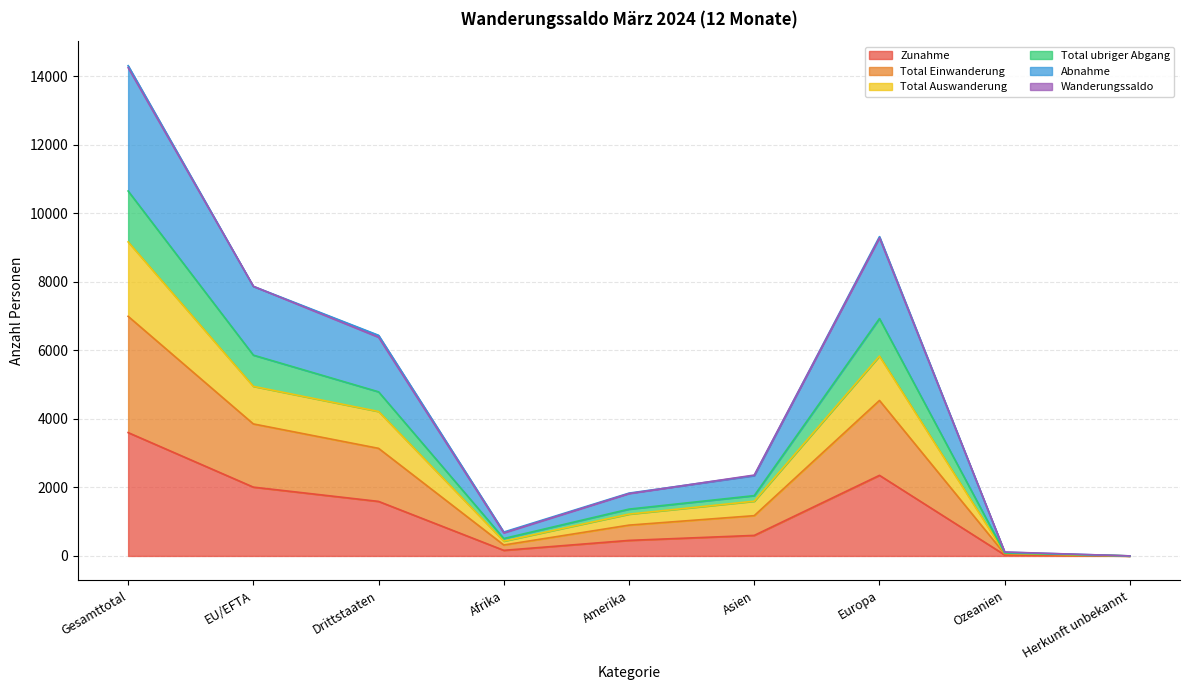

Is the value of Total Auswanderung at Ozeanien greater than the value of Abnahme at Gesamttotal?

No